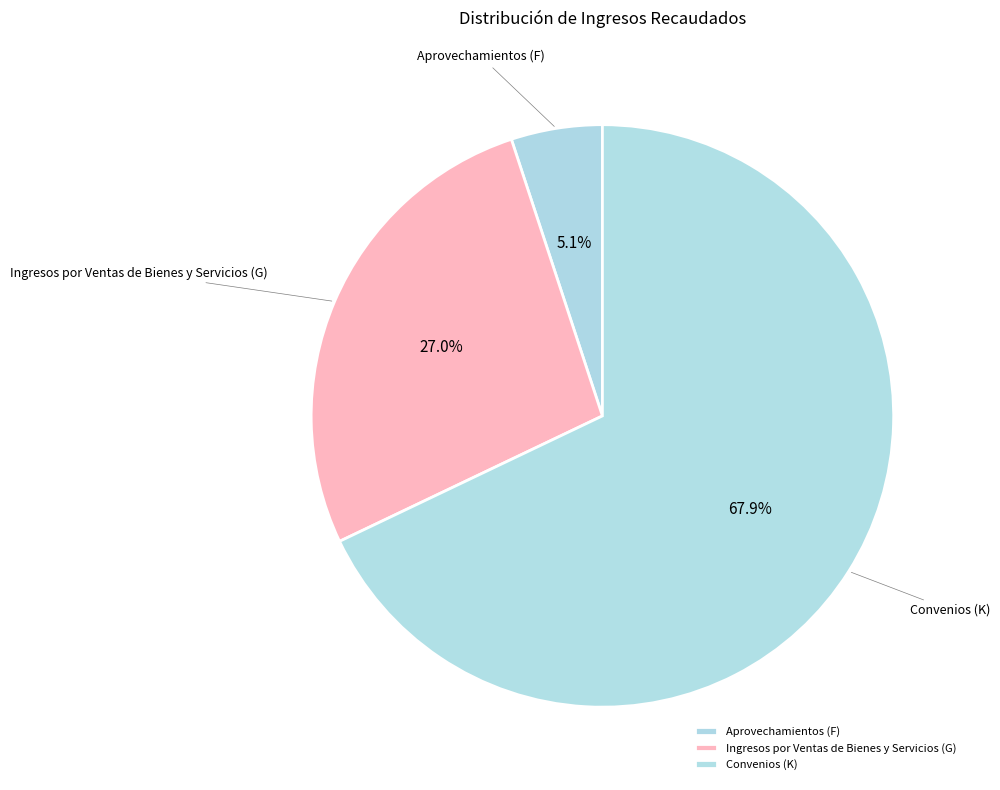

What is the smallest slice in the pie chart?

Aprovechamientos (F)